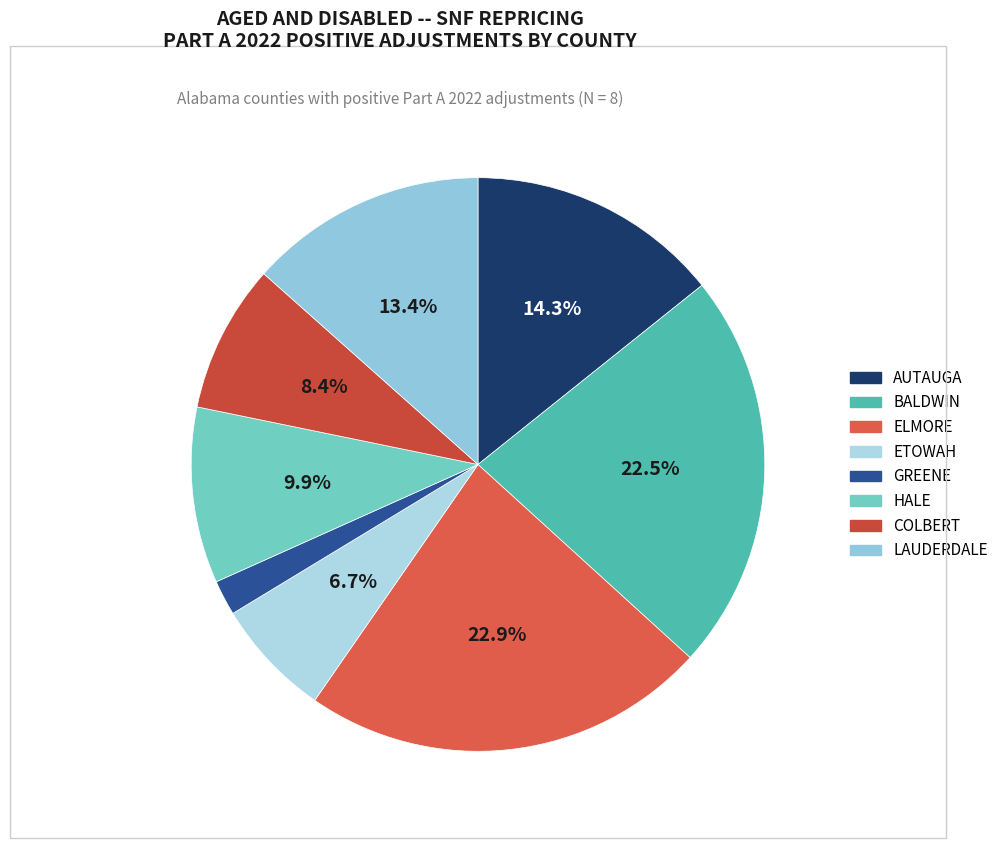

To the nearest percent, what is the average slice percentage?

12%